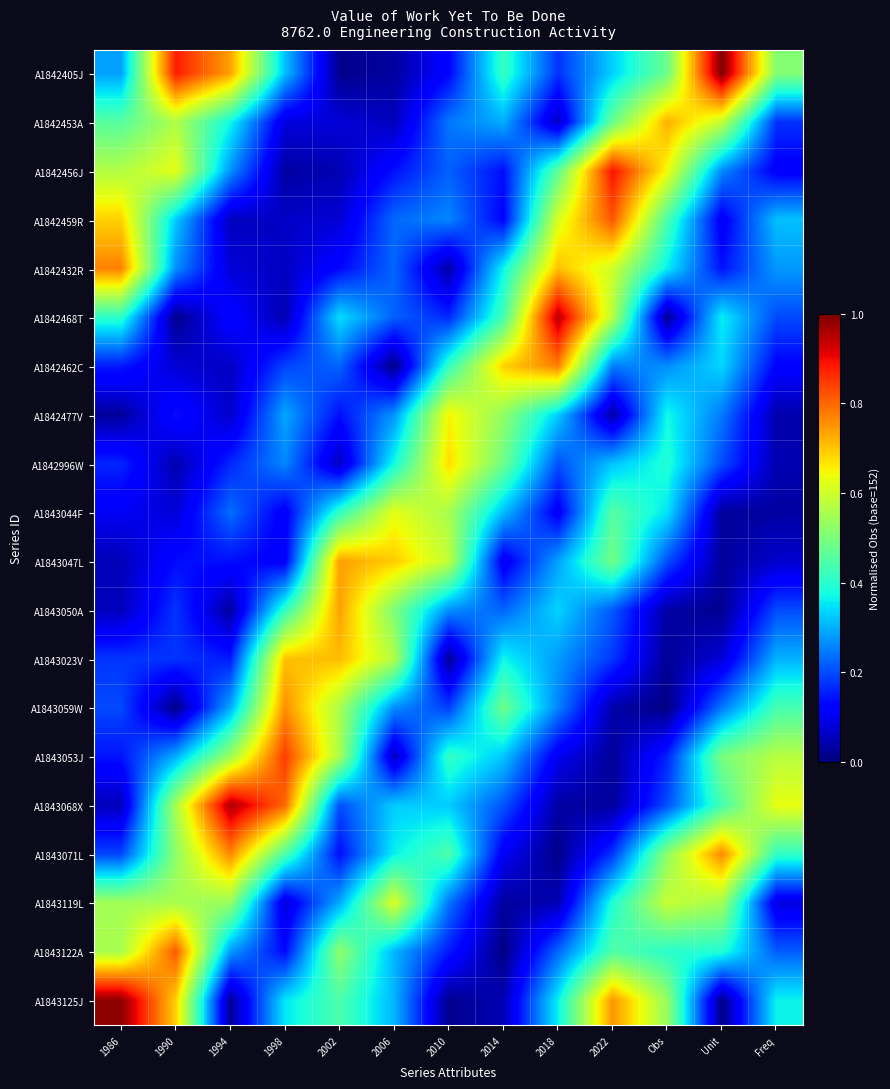

Reading left to right, list all the values displayed in this chart.

A1842405J: 1986=0.3	1990=0.9	1994=0.7	1998=0.3	2002=0.0	2006=0.0	2010=0.1	2014=0.4	2018=0.2	2022=0.3	Obs=0.5	Unit=1.0	Freq=0.5
A1842453A: 1986=0.5	1990=0.6	1994=0.4	1998=0.1	2002=0.1	2006=0.1	2010=0.2	2014=0.3	2018=0.1	2022=0.5	Obs=0.7	Unit=0.6	Freq=0.2
A1842456J: 1986=0.6	1990=0.6	1994=0.3	1998=0.0	2002=0.0	2006=0.1	2010=0.2	2014=0.1	2018=0.5	2022=0.9	Obs=0.6	Unit=0.3	Freq=0.1
A1842459R: 1986=0.7	1990=0.3	1994=0.1	1998=0.1	2002=0.1	2006=0.2	2010=0.3	2014=0.1	2018=0.6	2022=0.8	Obs=0.4	Unit=0.1	Freq=0.3
A1842432R: 1986=0.8	1990=0.3	1994=0.1	1998=0.1	2002=0.1	2006=0.2	2010=0.0	2014=0.4	2018=0.7	2022=0.6	Obs=0.4	Unit=0.1	Freq=0.3
A1842468T: 1986=0.4	1990=0.0	1994=0.1	1998=0.0	2002=0.3	2006=0.2	2010=0.2	2014=0.4	2018=1.0	2022=0.6	Obs=0.0	Unit=0.4	Freq=0.2
A1842462C: 1986=0.1	1990=0.1	1994=0.1	1998=0.2	2002=0.2	2006=0.0	2010=0.4	2014=0.7	2018=0.8	2022=0.2	Obs=0.3	Unit=0.3	Freq=0.1
A1842477V: 1986=0.0	1990=0.1	1994=0.1	1998=0.3	2002=0.1	2006=0.3	2010=0.7	2014=0.5	2018=0.3	2022=0.0	Obs=0.4	Unit=0.2	Freq=0.0
A1842996W: 1986=0.2	1990=0.0	1994=0.2	1998=0.3	2002=0.1	2006=0.4	2010=0.7	2014=0.5	2018=0.2	2022=0.3	Obs=0.4	Unit=0.2	Freq=0.0
A1843044F: 1986=0.1	1990=0.1	1994=0.2	1998=0.1	2002=0.4	2006=0.6	2010=0.6	2014=0.3	2018=0.1	2022=0.5	Obs=0.3	Unit=0.0	Freq=0.0
A1843047L: 1986=0.1	1990=0.1	1994=0.1	1998=0.1	2002=0.7	2006=0.7	2010=0.6	2014=0.1	2018=0.3	2022=0.5	Obs=0.2	Unit=0.0	Freq=0.1
A1843050A: 1986=0.1	1990=0.2	1994=0.0	1998=0.4	2002=0.7	2006=0.5	2010=0.3	2014=0.2	2018=0.3	2022=0.2	Obs=0.0	Unit=0.0	Freq=0.2
A1843023V: 1986=0.2	1990=0.2	1994=0.2	1998=0.7	2002=0.7	2006=0.6	2010=0.0	2014=0.4	2018=0.3	2022=0.2	Obs=0.0	Unit=0.1	Freq=0.3
A1843059W: 1986=0.2	1990=0.0	1994=0.3	1998=0.8	2002=0.6	2006=0.3	2010=0.2	2014=0.5	2018=0.3	2022=0.0	Obs=0.0	Unit=0.2	Freq=0.4
A1843053J: 1986=0.1	1990=0.3	1994=0.5	1998=0.8	2002=0.6	2006=0.1	2010=0.4	2014=0.3	2018=0.1	2022=0.0	Obs=0.2	Unit=0.5	Freq=0.6
A1843068X: 1986=0.1	1990=0.6	1994=1.0	1998=0.8	2002=0.2	2006=0.3	2010=0.3	2014=0.2	2018=0.0	2022=0.0	Obs=0.2	Unit=0.4	Freq=0.6
A1843071L: 1986=0.2	1990=0.5	1994=0.8	1998=0.4	2002=0.1	2006=0.4	2010=0.4	2014=0.1	2018=0.0	2022=0.2	Obs=0.5	Unit=0.8	Freq=0.4
A1843119L: 1986=0.5	1990=0.6	1994=0.5	1998=0.1	2002=0.3	2006=0.6	2010=0.2	2014=0.0	2018=0.0	2022=0.4	Obs=0.6	Unit=0.5	Freq=0.1
A1843122A: 1986=0.6	1990=0.8	1994=0.3	1998=0.1	2002=0.5	2006=0.3	2010=0.2	2014=0.0	2018=0.2	2022=0.4	Obs=0.4	Unit=0.4	Freq=0.2
A1843125J: 1986=1.0	1990=0.7	1994=0.0	1998=0.4	2002=0.4	2006=0.3	2010=0.0	2014=0.0	2018=0.4	2022=0.8	Obs=0.5	Unit=0.0	Freq=0.4